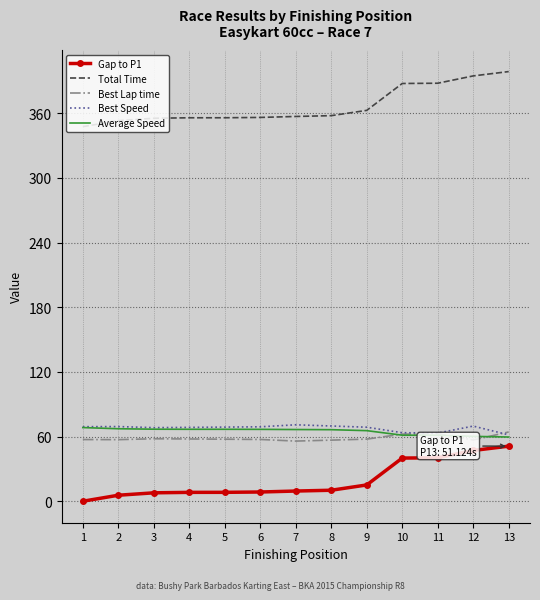

Where is Gap to P1 nearest to the value 25?

9